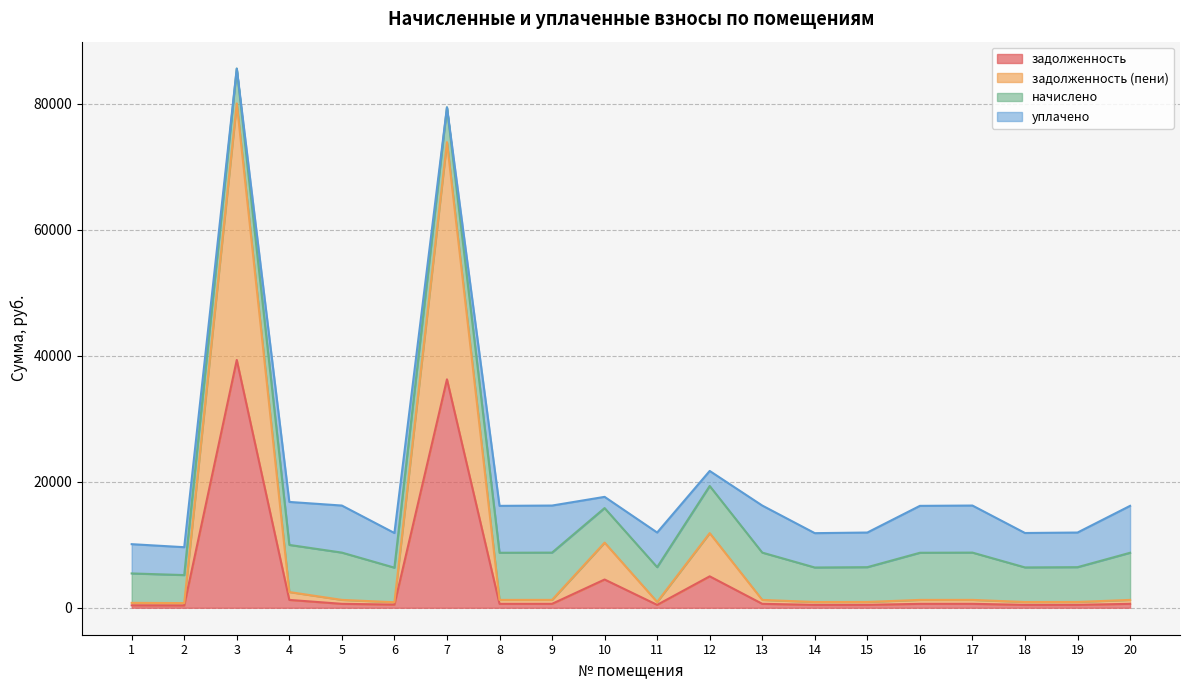

How many lines are shown in the chart?

4